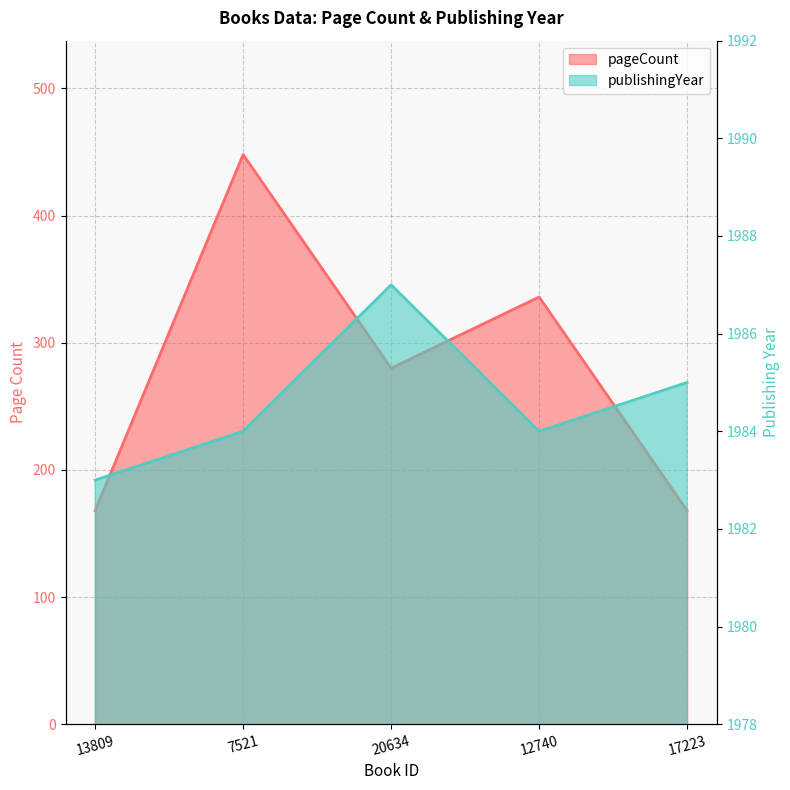

Rank the series at 7521 from highest to lowest value.

publishingYear, pageCount